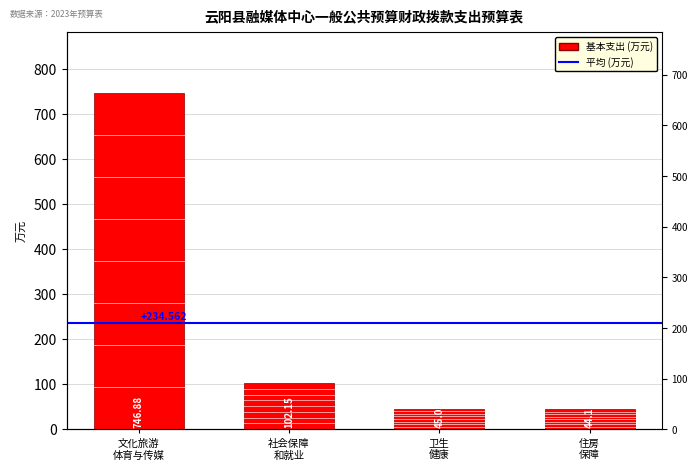

What is the label of the 4th bar from the right?

文化旅游
体育与传媒